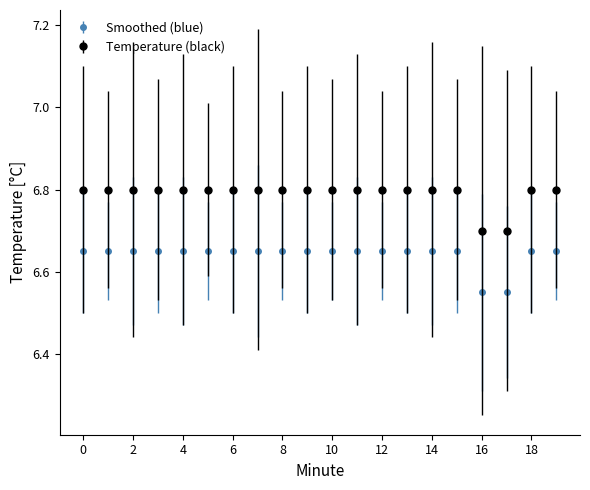

Count the Smoothed (blue) values in the range 6 to 7.

20